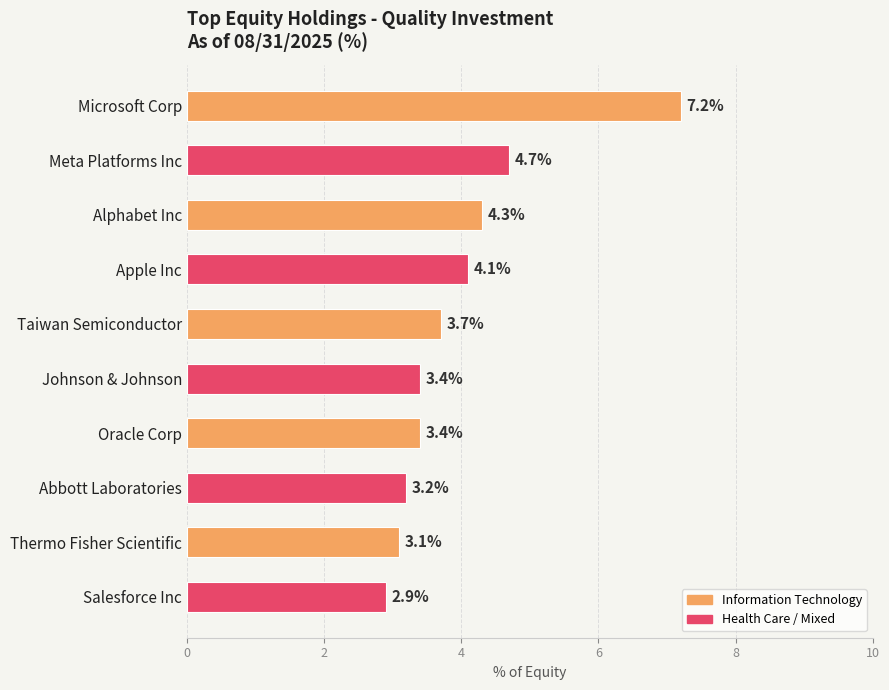

Approximately how many times larger is the value at Thermo Fisher Scientific compared to Taiwan Semiconductor?

0.8